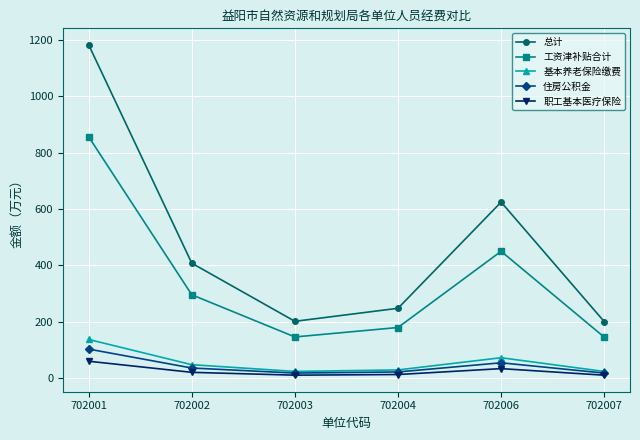

What is the lowest value of the 总计 series?

200.2